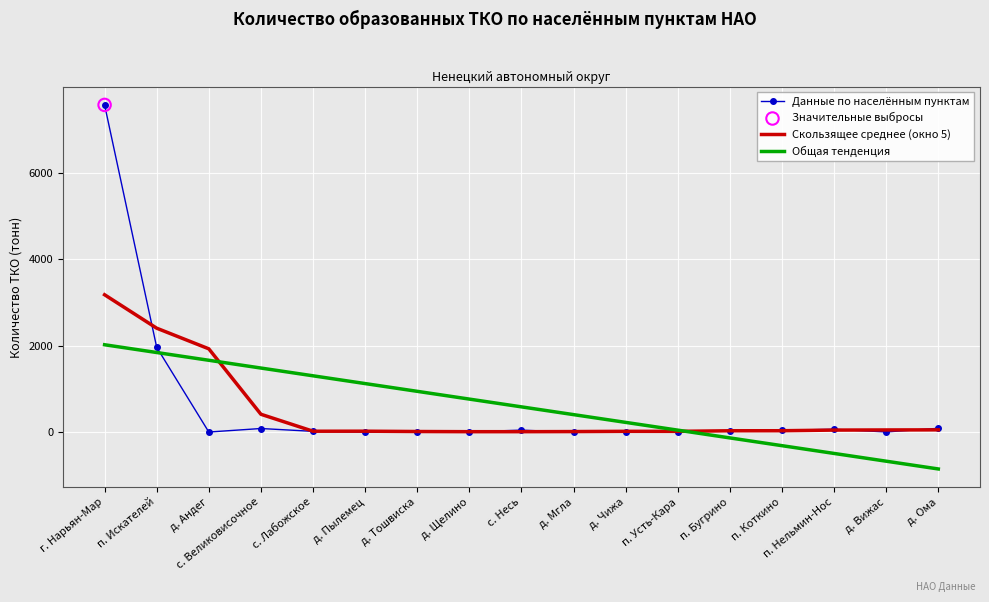

At which category is the sum across all series the highest?

г. Нарьян-Мар